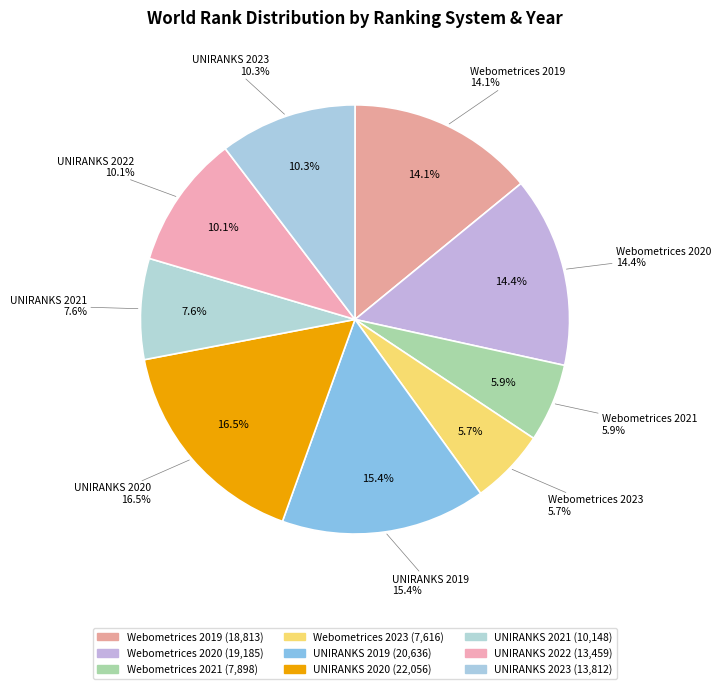

What percentage is the UNIRANKS 2023 slice, to the nearest percent?

10%